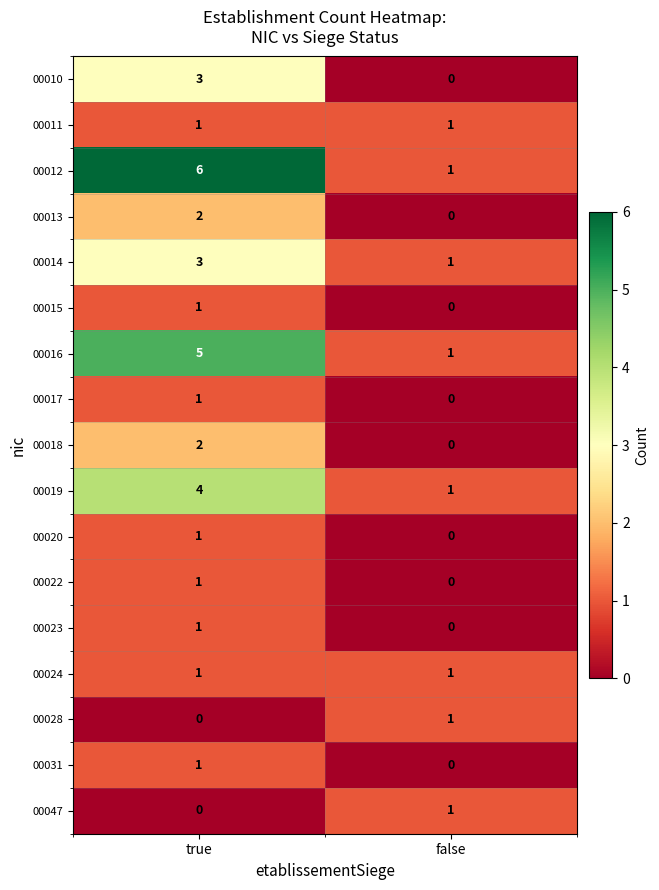

Which series changed the most between true and false?

00012